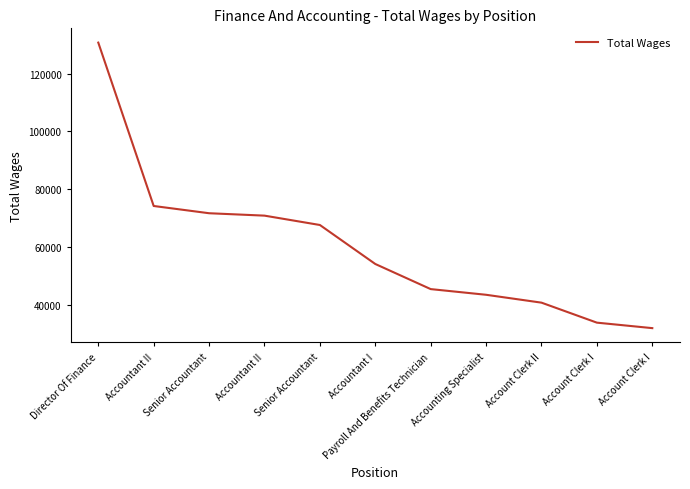

What is the label of the 7th point from the right?

Senior Accountant